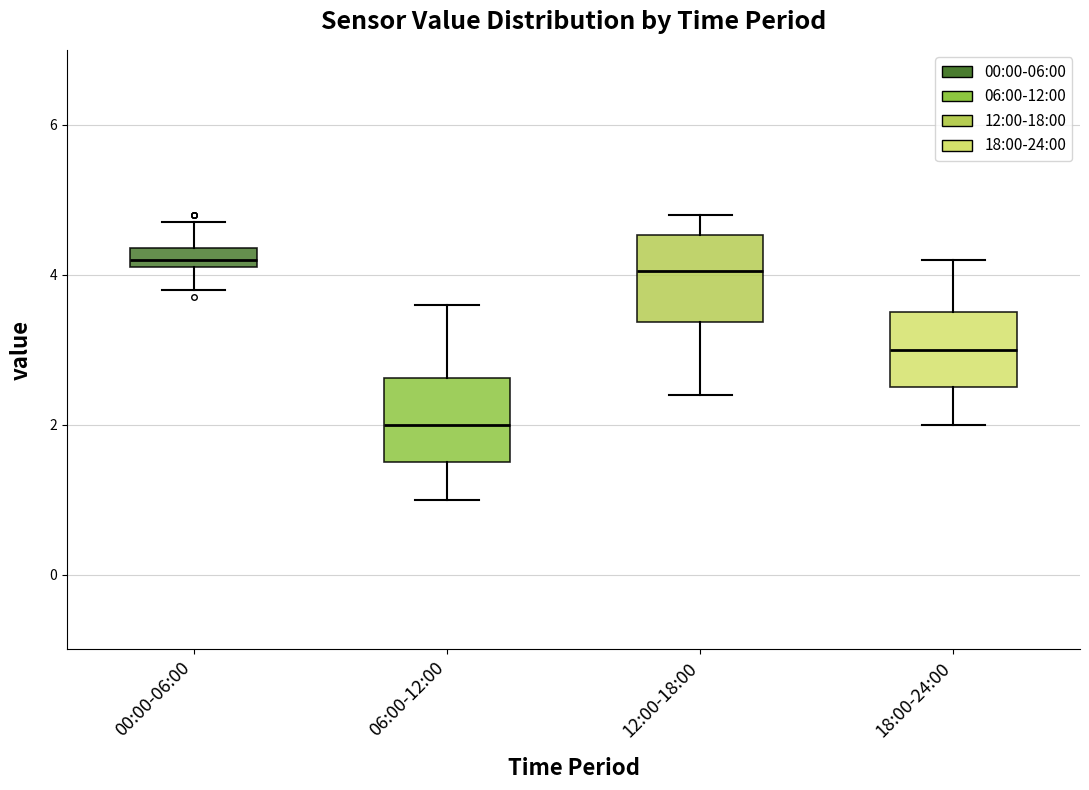

Where is the upper edge of the box for 18:00-24:00 on the y-axis? The values are not printed on the chart, so give them approximately, as read against the axis.

3.6